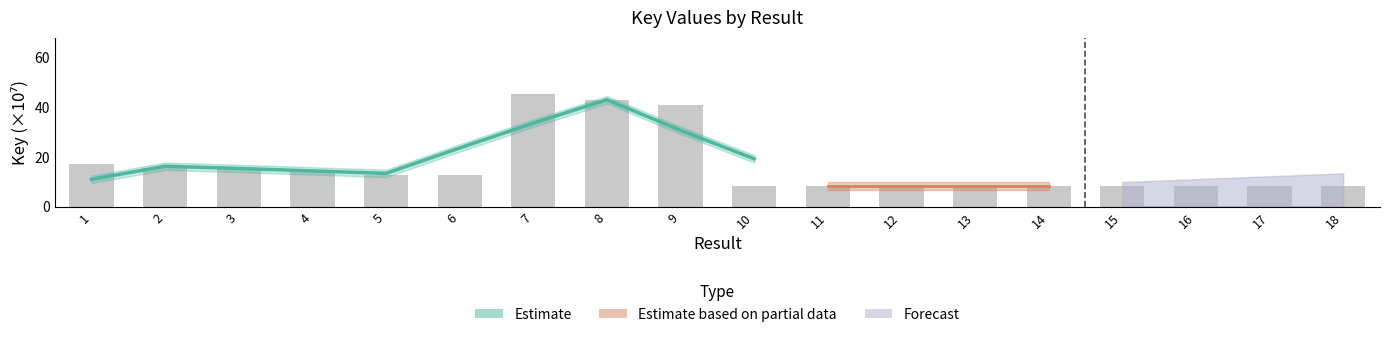

List the labels in order of value, smallest first.

15, 16, 14, 17, 13, 11, 10, 18, 12, 5, 6, 4, 2, 3, 1, 9, 8, 7